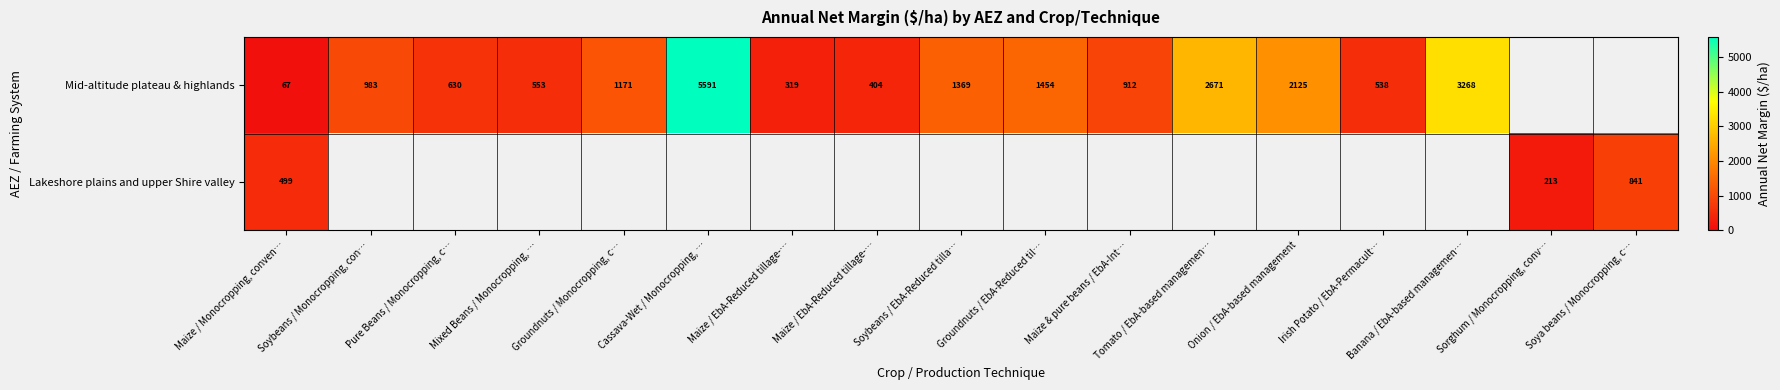

Is the value of Lakeshore plains and upper Shire valley at Maize / Monocropping, conven… greater than the value of Mid-altitude plateau & highlands at Irish Potato / EbA-Permacult…?

No